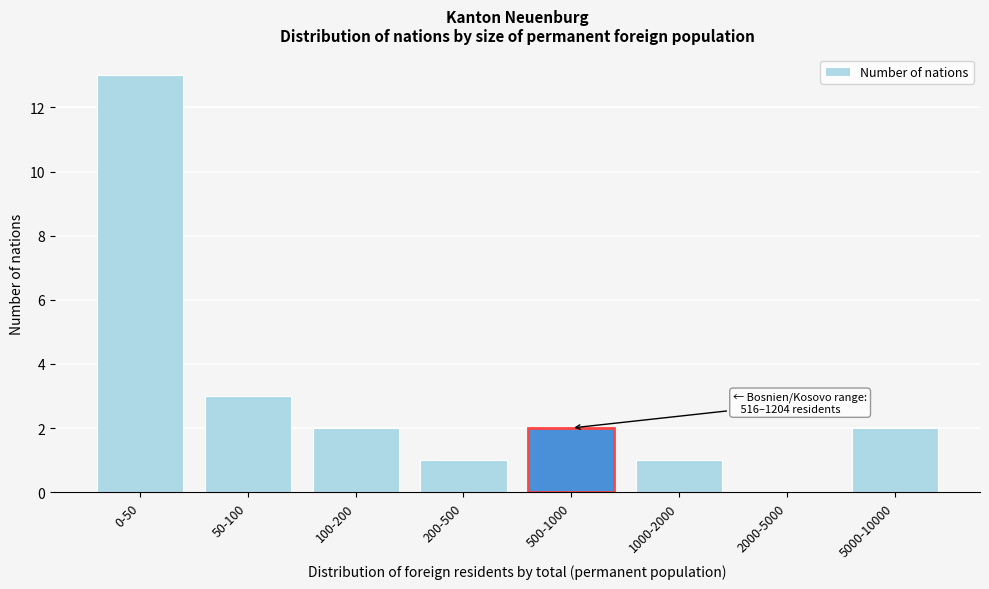

Reading left to right, extract all data points from this chart.

0-50=13	50-100=3	100-200=2	200-500=1	500-1000=2	1000-2000=1	2000-5000=0	5000-10000=2